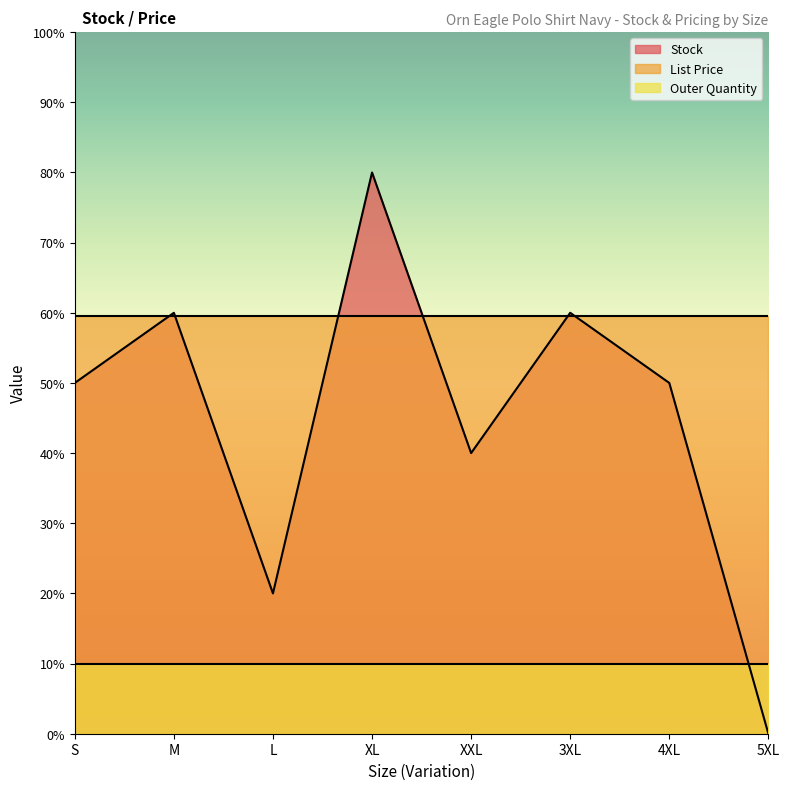

True or false: List Price has a value of 1.8 at L.

False